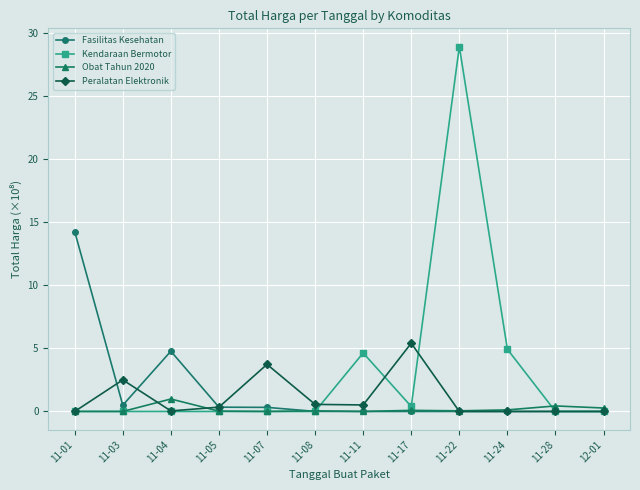

What is the maximum value for Obat Tahun 2020?

1.0